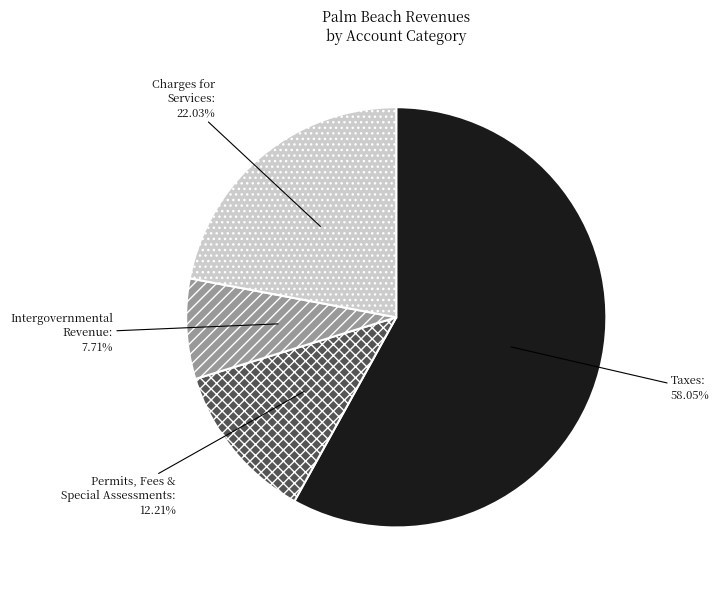

To the nearest percent, what percentage of the pie is Charges for Services?

22%